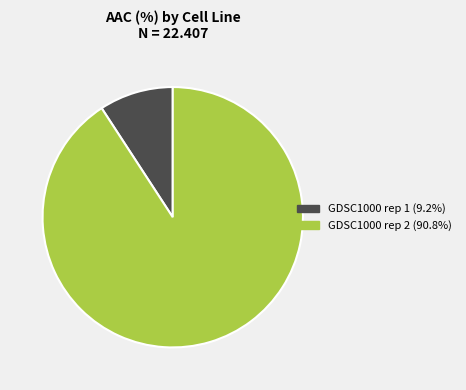

How many segments does this pie chart have?

2